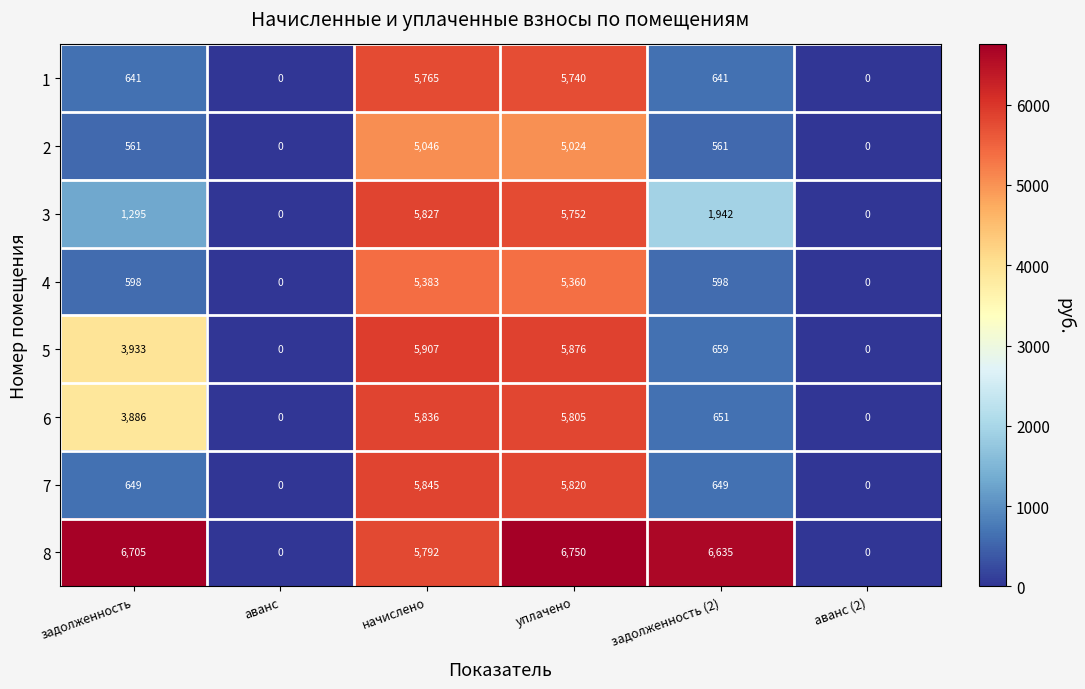

How many distinct data groups are displayed?

8